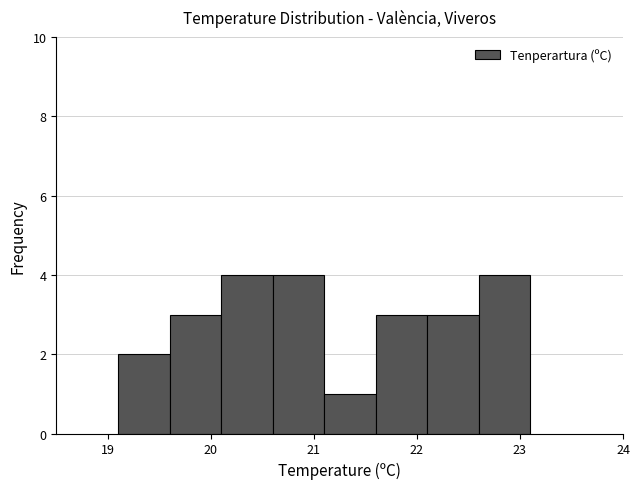

Reading left to right, list every bar in this chart as the range it spans on the x-axis followed by its height. The values are not printed on the chart, so give them approximately, as read against the axis.

19.1 to 19.6: 2
19.6 to 20.1: 3
20.1 to 20.6: 4
20.6 to 21.1: 4
21.1 to 21.6: 1
21.6 to 22.1: 3
22.1 to 22.6: 3
22.6 to 23.1: 4